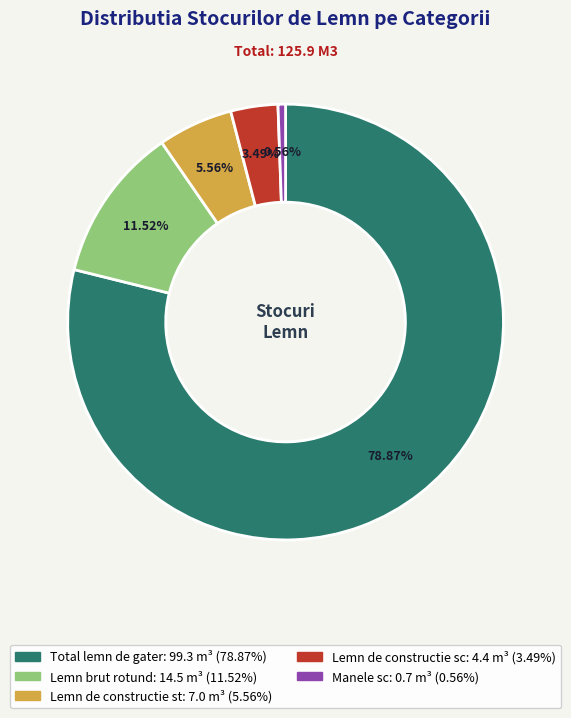

Count the number of slices in the pie.

5